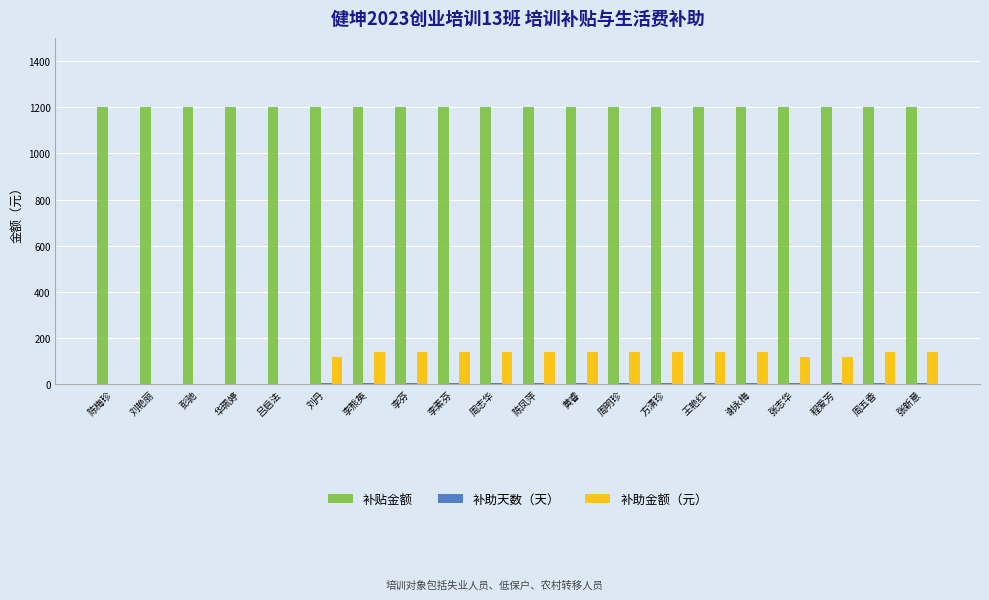

Between 陈梅珍 and 李芬, which series saw the biggest shift?

补助金额（元）